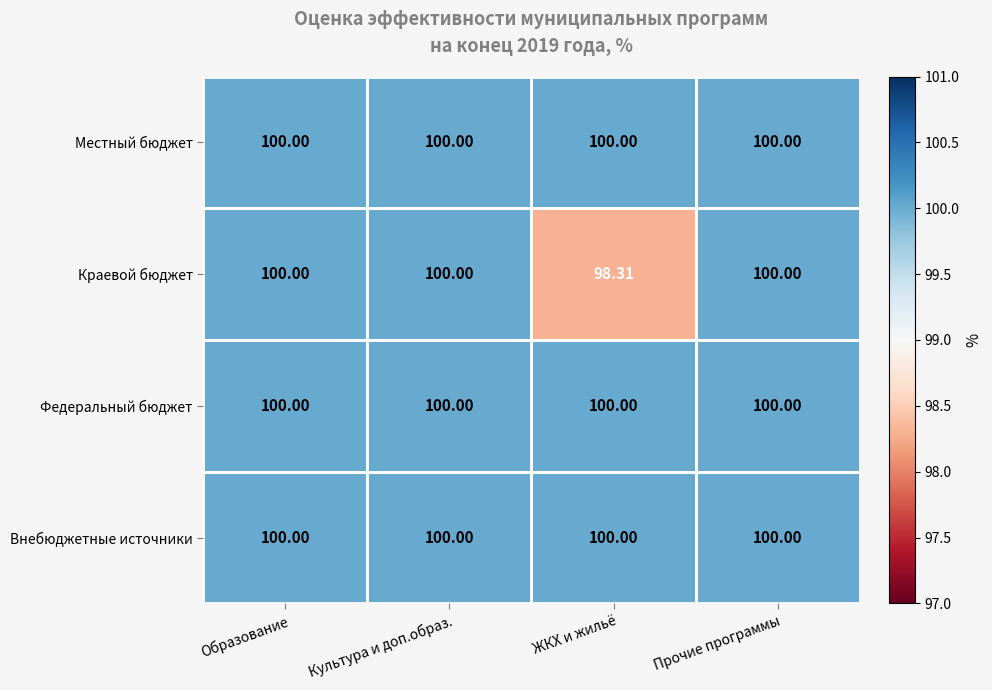

Which series has the largest range (max minus min)?

Краевой бюджет